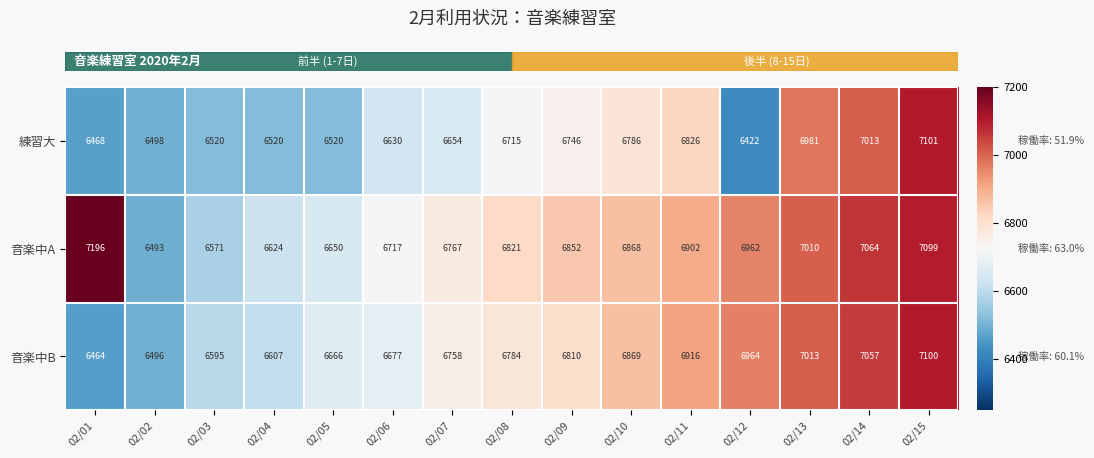

Which series changed the most between 02/11 and 02/13?

練習大